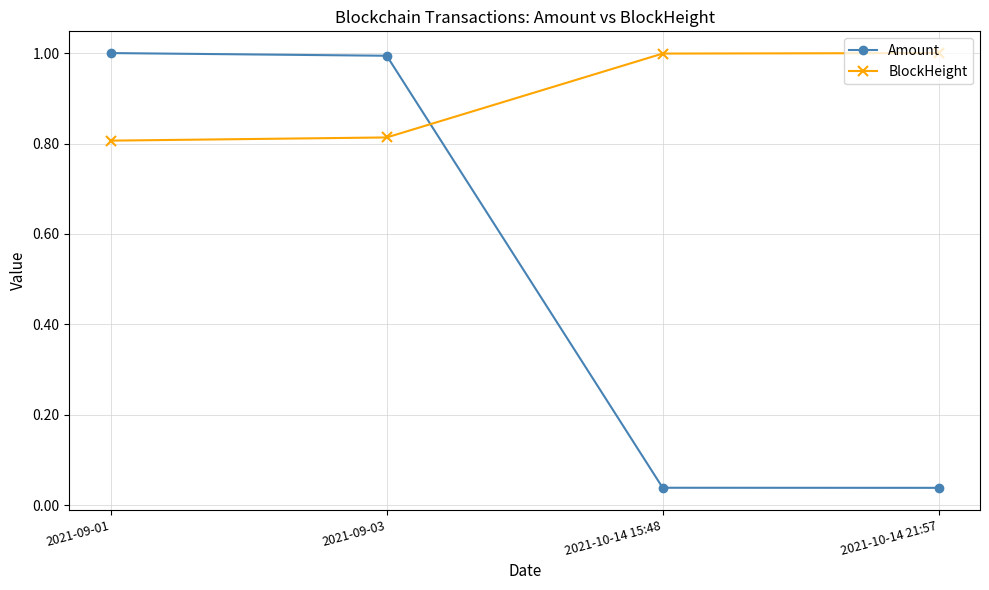

How many intersections are there between Amount and BlockHeight?

1